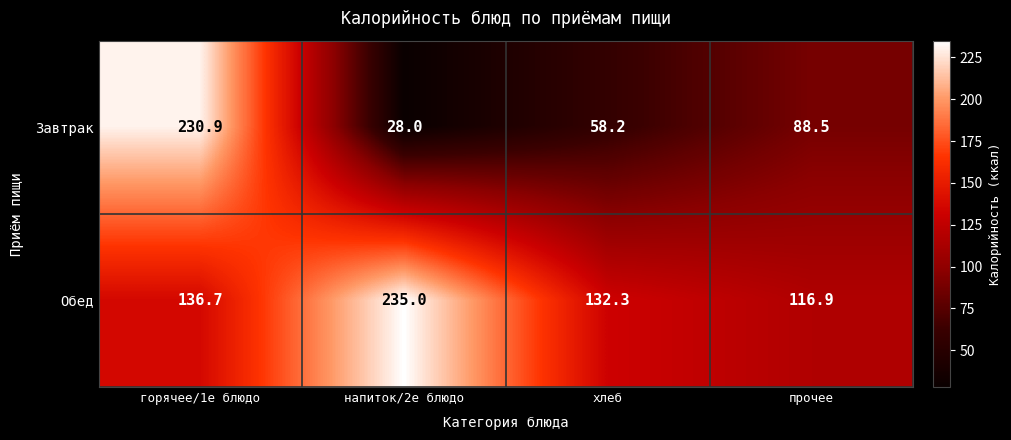

Between напиток/2е блюдо and хлеб, which series saw the biggest shift?

Обед